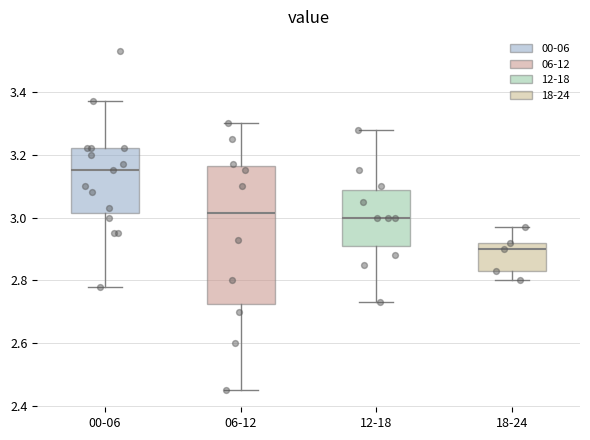

Reading left to right, read every box against the y-axis: the position of its median line, the range the box covers, and the ends of its whiskers. The values are not printed on the chart, so give them approximately, as read against the axis.

00-06: median 3.16, box 3.02 to 3.22, whiskers 2.78 to 3.38
06-12: median 3.02, box 2.72 to 3.16, whiskers 2.46 to 3.30
12-18: median 3.00, box 2.92 to 3.08, whiskers 2.74 to 3.28
18-24: median 2.90, box 2.84 to 2.92, whiskers 2.80 to 2.98